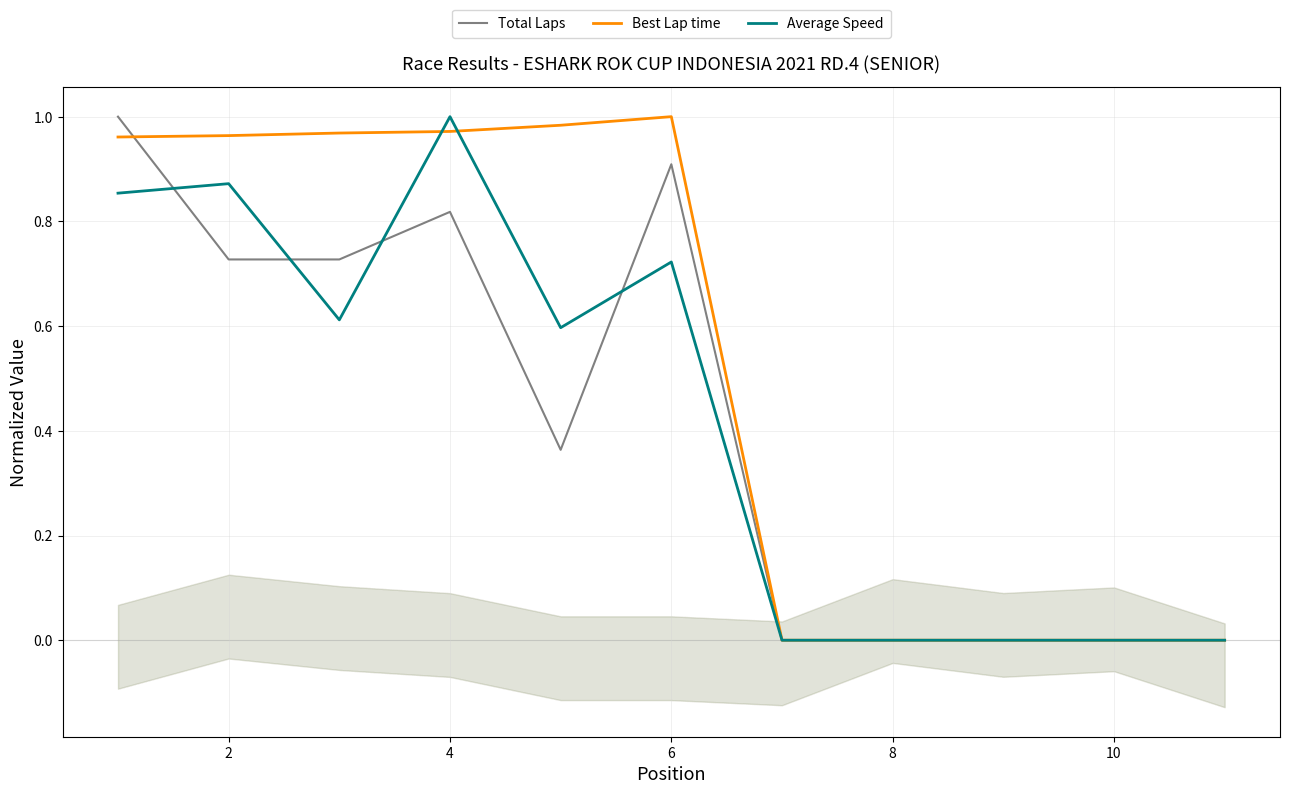

Count the number of categories in the chart.

11